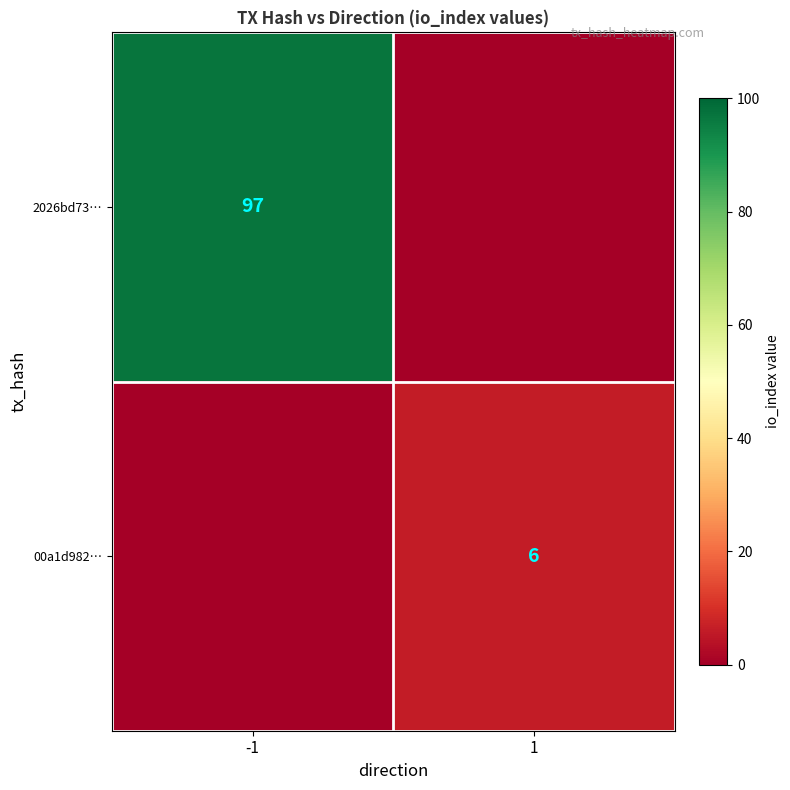

True or false: 2026bd73… has a value of 97 at -1.

True